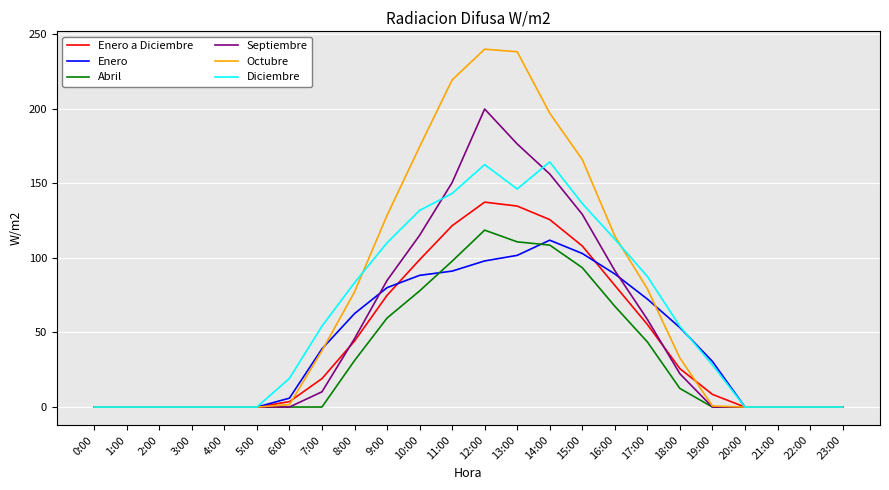

How many lines are shown in the chart?

6